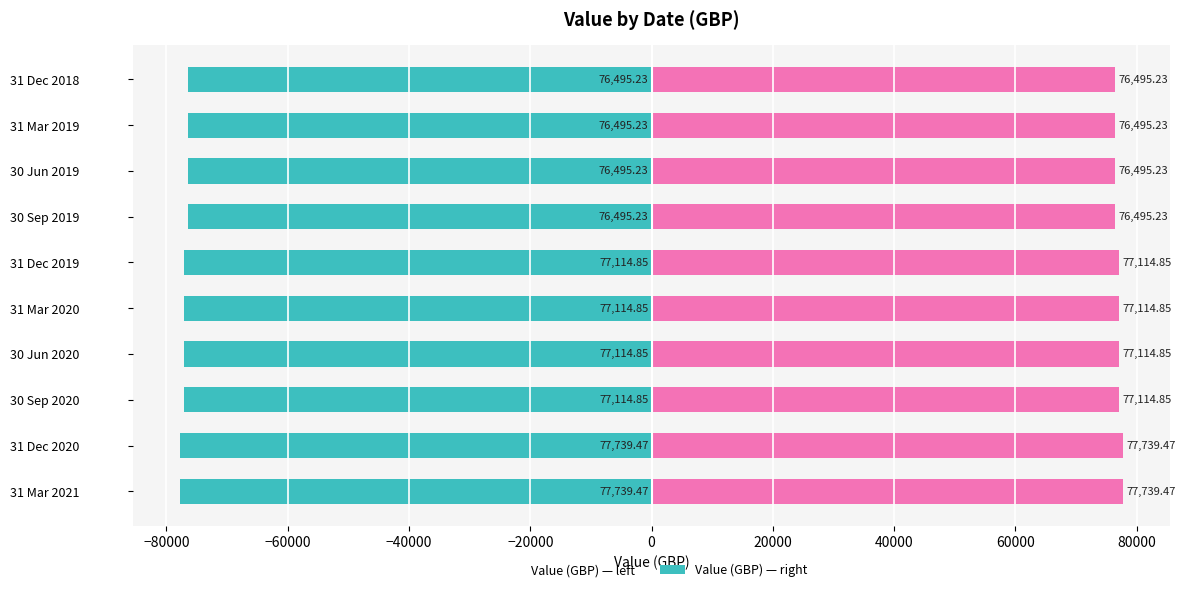

Rank the series by their average value, from highest to lowest.

Value (right), Value (left)